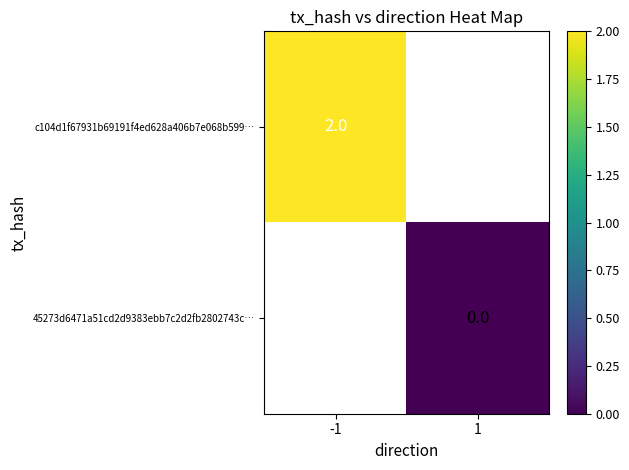

Count the number of data series in this chart.

2